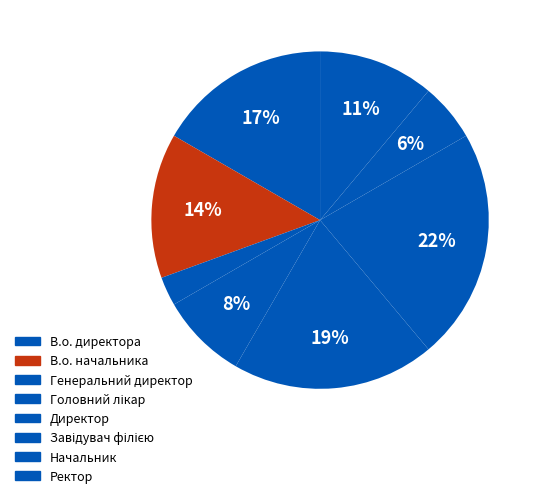

What percentage is NOT represented by Генеральний директор?

97.2%